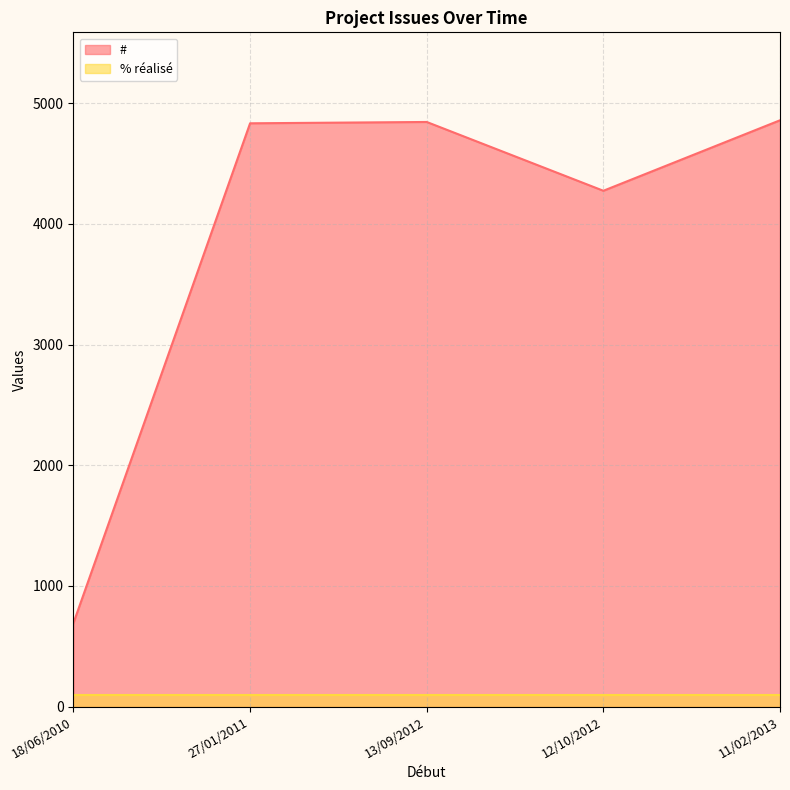

True or false: # has a value of 4833 at 27/01/2011.

True